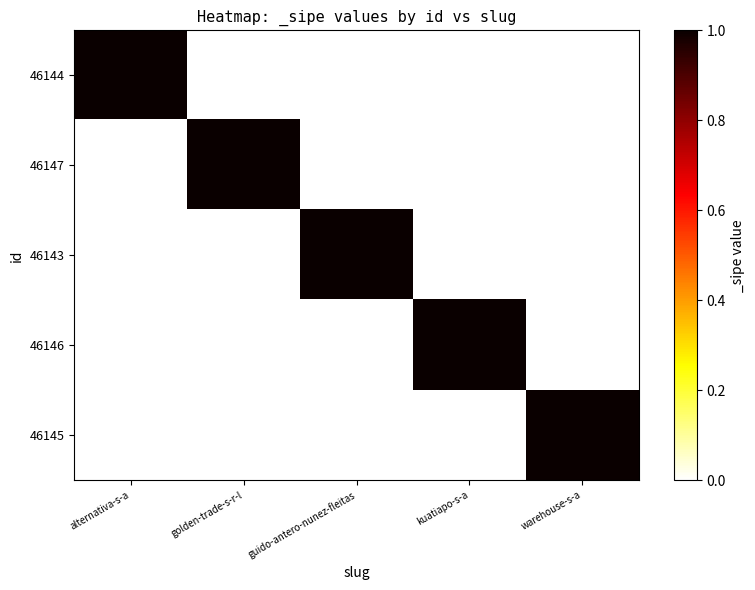

Reading right to left, what are all the values shown in this chart?

46144: warehouse-s-a=0	kuatiapo-s-a=0	guido-antero-nunez-fleitas=0	golden-trade-s-r-l=0	alternativa-s-a=1
46147: warehouse-s-a=0	kuatiapo-s-a=0	guido-antero-nunez-fleitas=0	golden-trade-s-r-l=1	alternativa-s-a=0
46143: warehouse-s-a=0	kuatiapo-s-a=0	guido-antero-nunez-fleitas=1	golden-trade-s-r-l=0	alternativa-s-a=0
46146: warehouse-s-a=0	kuatiapo-s-a=1	guido-antero-nunez-fleitas=0	golden-trade-s-r-l=0	alternativa-s-a=0
46145: warehouse-s-a=1	kuatiapo-s-a=0	guido-antero-nunez-fleitas=0	golden-trade-s-r-l=0	alternativa-s-a=0